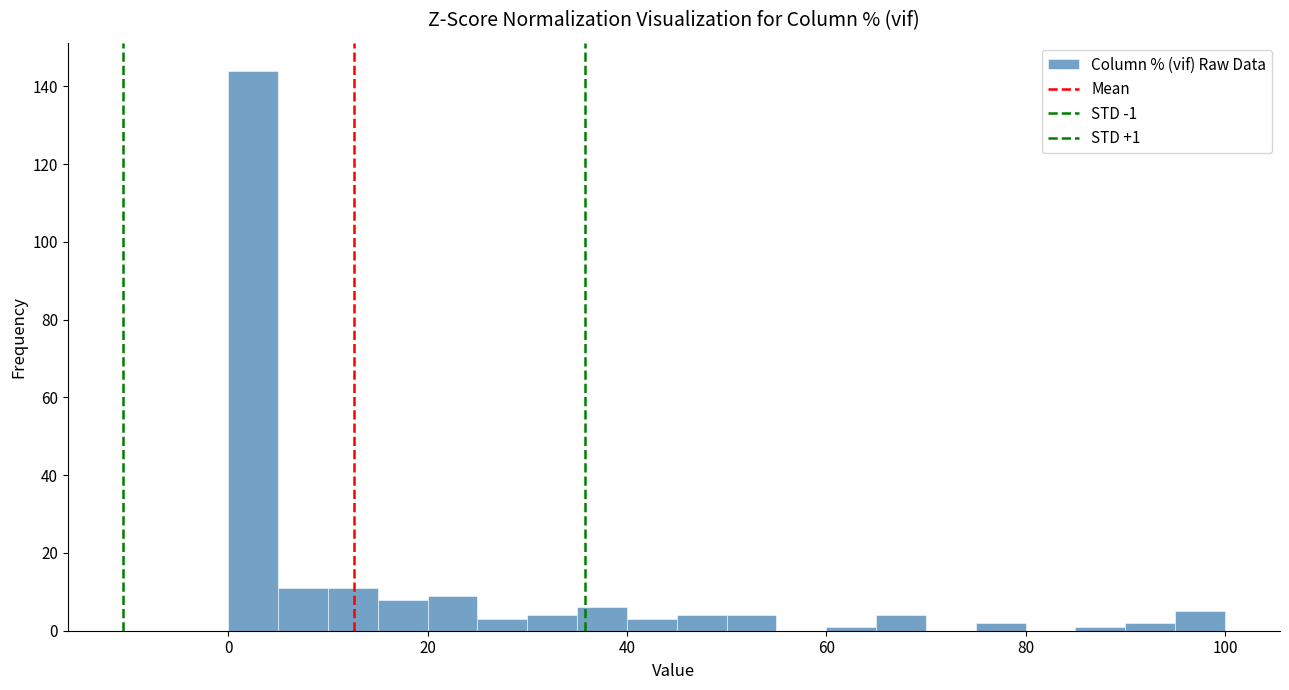

Around what value on the x-axis is the tallest bar? Give the approximate position of its centre, as read against the axis.

2